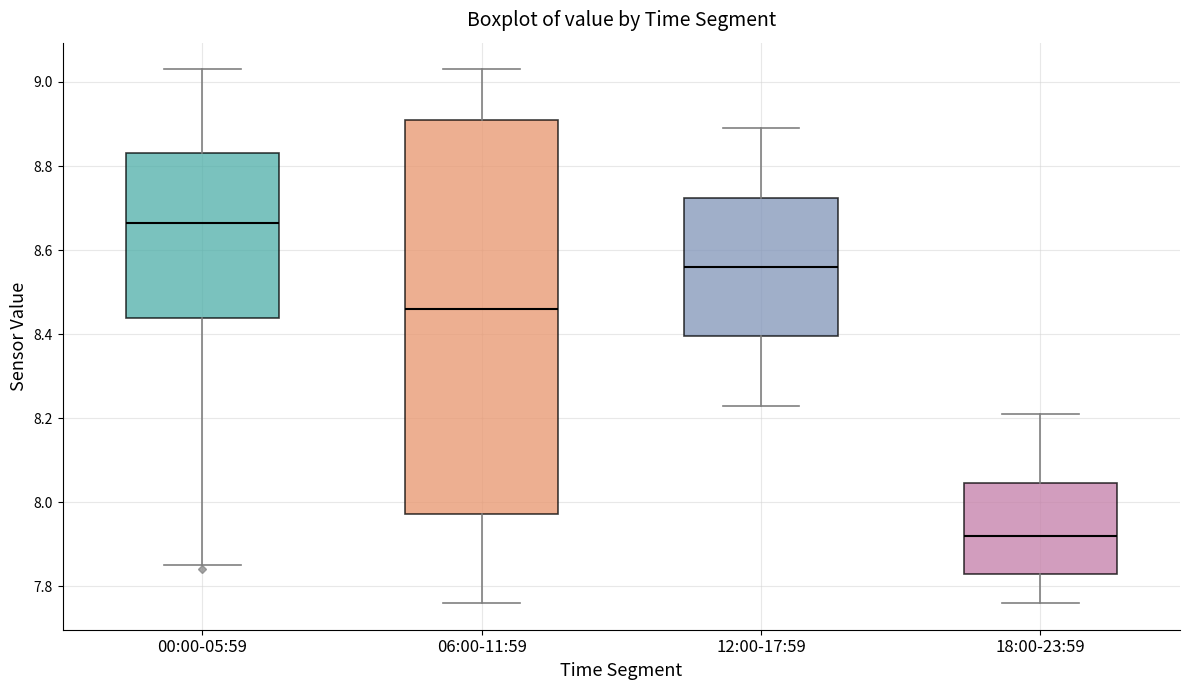

Reading left to right, read every box against the y-axis: the position of its median line, the range the box covers, and the ends of its whiskers. The values are not printed on the chart, so give them approximately, as read against the axis.

00:00-05:59: median 8.66, box 8.44 to 8.84, whiskers 7.86 to 9.04
06:00-11:59: median 8.46, box 7.98 to 8.92, whiskers 7.76 to 9.04
12:00-17:59: median 8.56, box 8.40 to 8.72, whiskers 8.24 to 8.90
18:00-23:59: median 7.92, box 7.84 to 8.04, whiskers 7.76 to 8.22